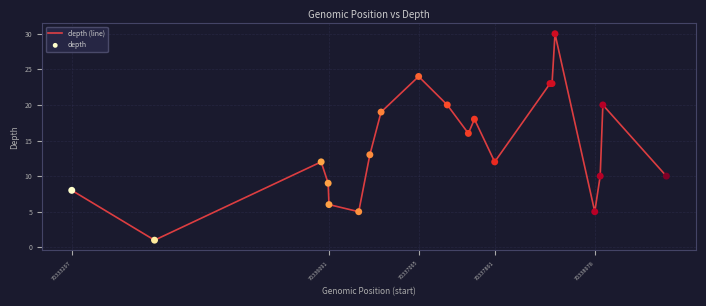

What is the greatest value displayed?

30